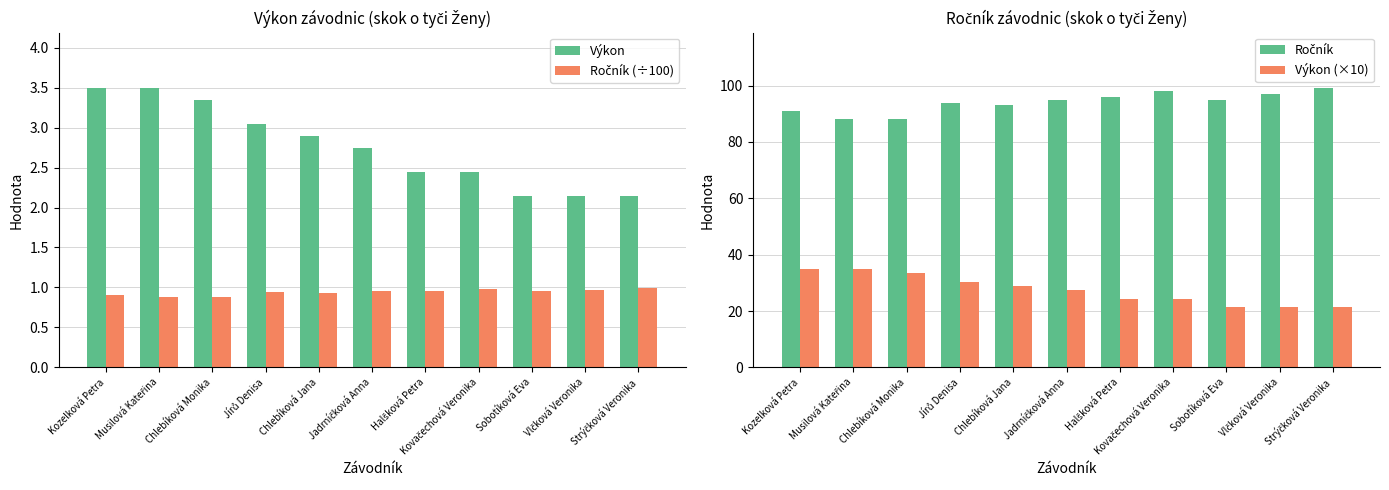

Reading left to right, list all the values displayed in this chart.

Výkon: 3.5	3.5	3.3	3.0	2.9	2.7	2.4	2.4	2.1	2.1	2.1
Ročník (÷100): 0.9	0.9	0.9	0.9	0.9	0.9	1.0	1.0	0.9	1.0	1.0
Ročník: 91.0	88.0	88.0	94.0	93.0	95.0	96.0	98.0	95.0	97.0	99.0
Výkon (×10): 34.9	34.9	33.4	30.4	28.9	27.4	24.4	24.4	21.4	21.4	21.4